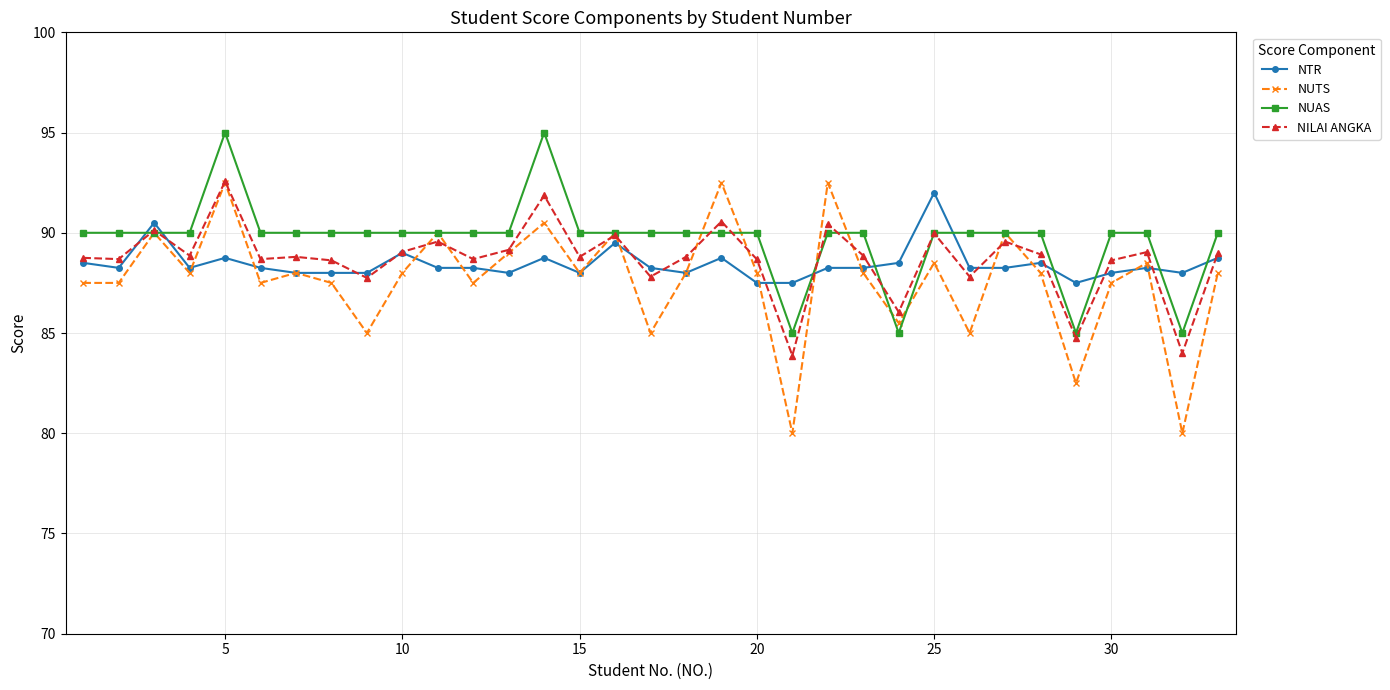

Which series has the largest range (max minus min)?

NUTS